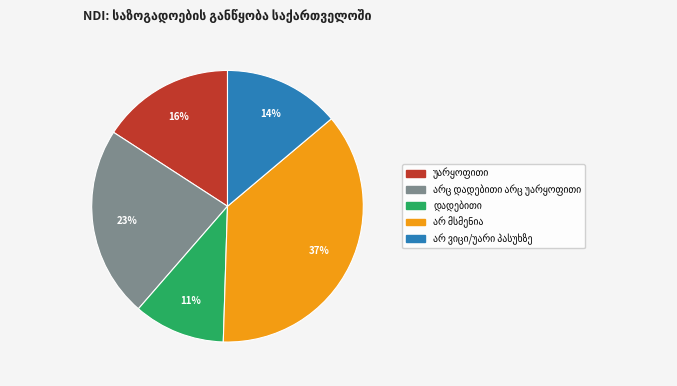

How many slices are in this pie chart?

5